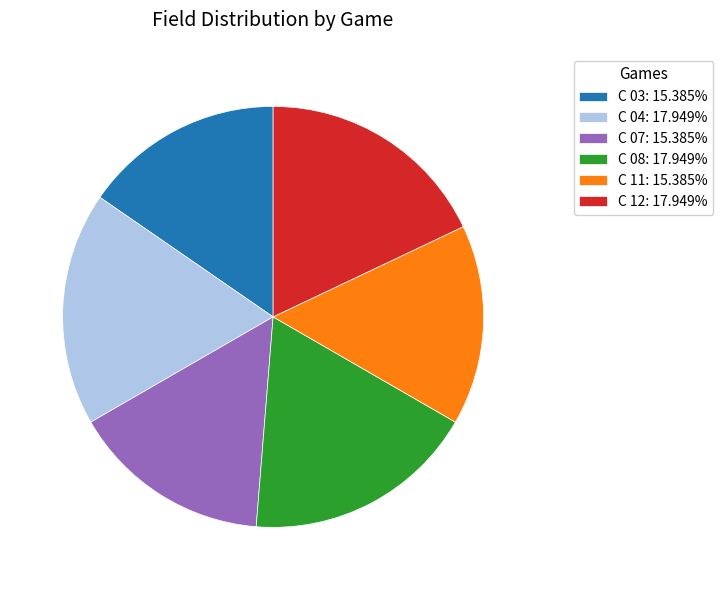

Does any single category account for the majority?

No